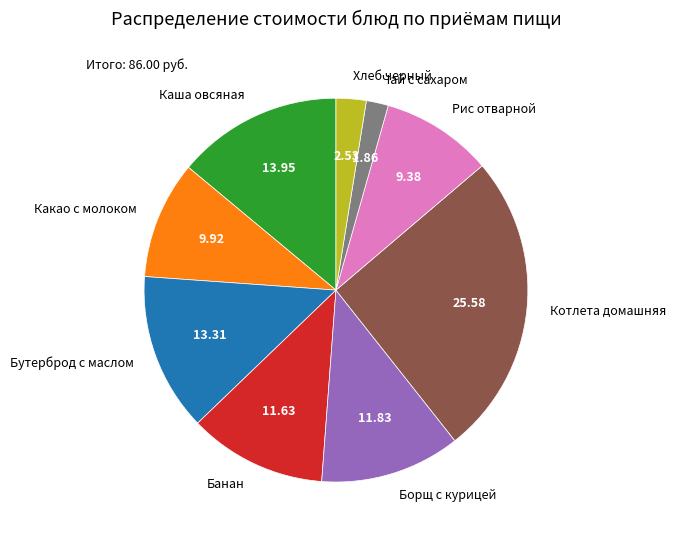

Which slice is the smallest?

Чай с сахаром